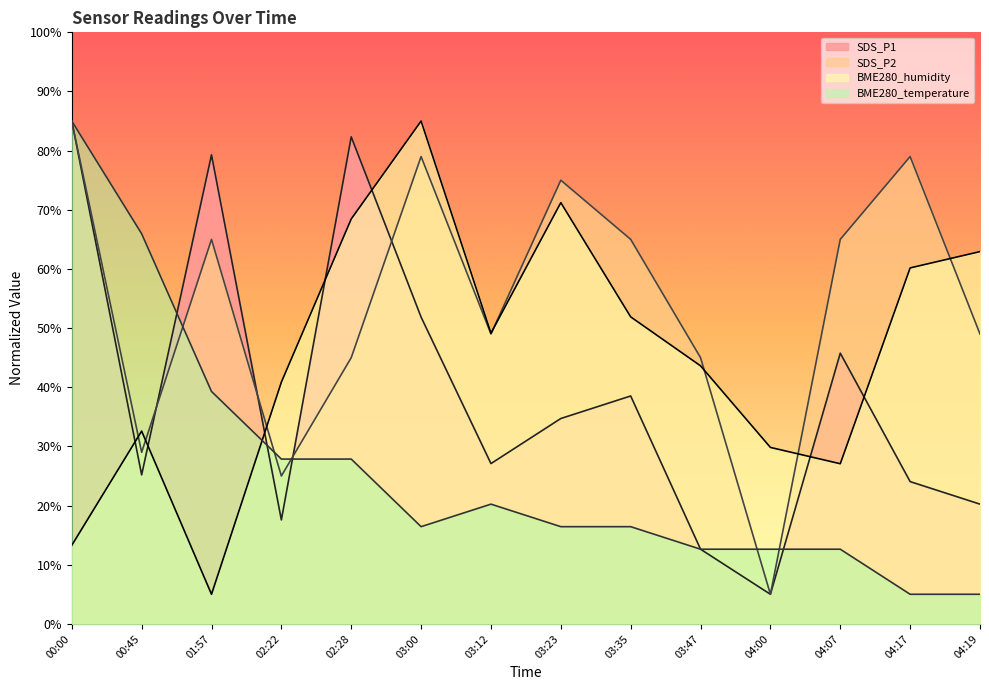

What is the average value of the SDS_P1 series?

39.2